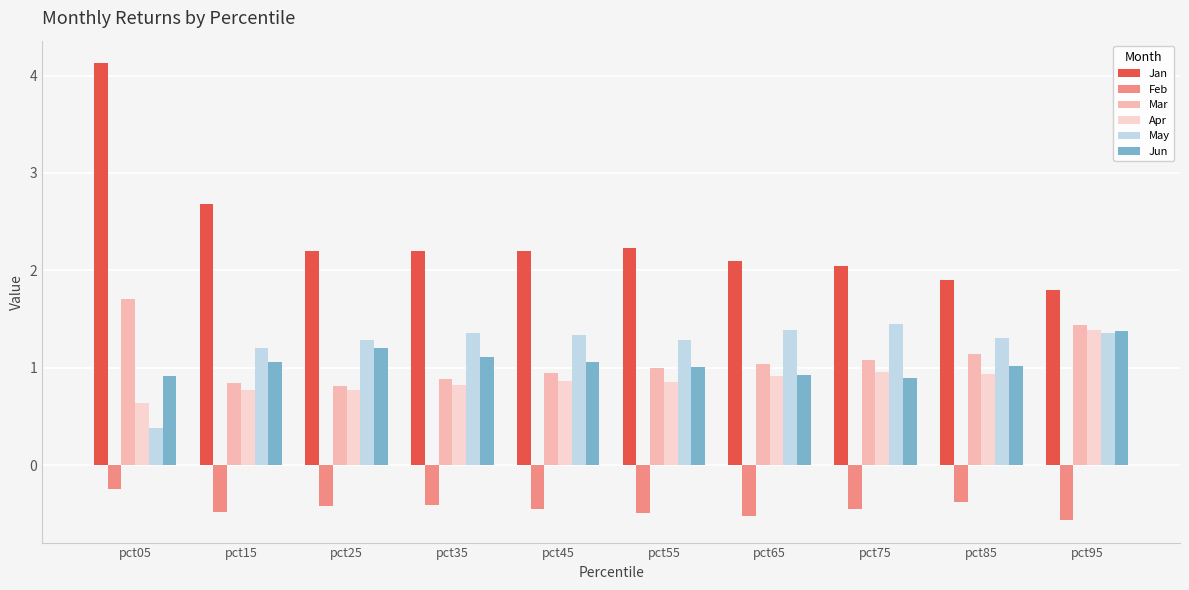

Which series changed the most between pct15 and pct25?

Jan